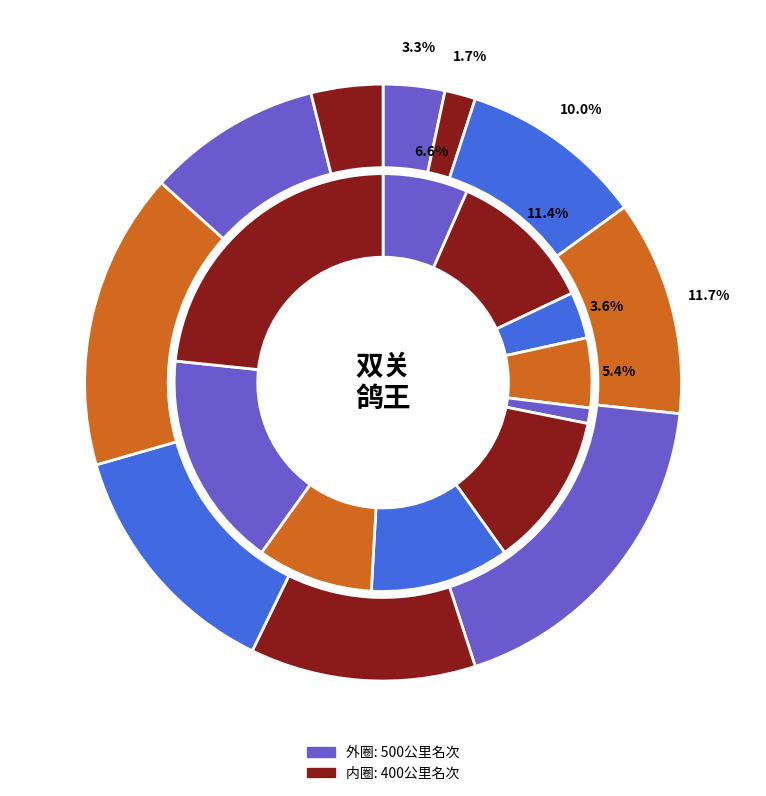

Is it true that 招财鸽(2) is 11% of the pie?

True